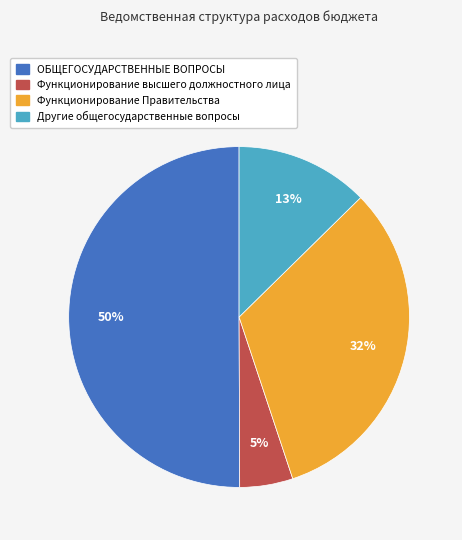

What is the majority slice?

ОБЩЕГОСУДАРСТВЕННЫЕ ВОПРОСЫ